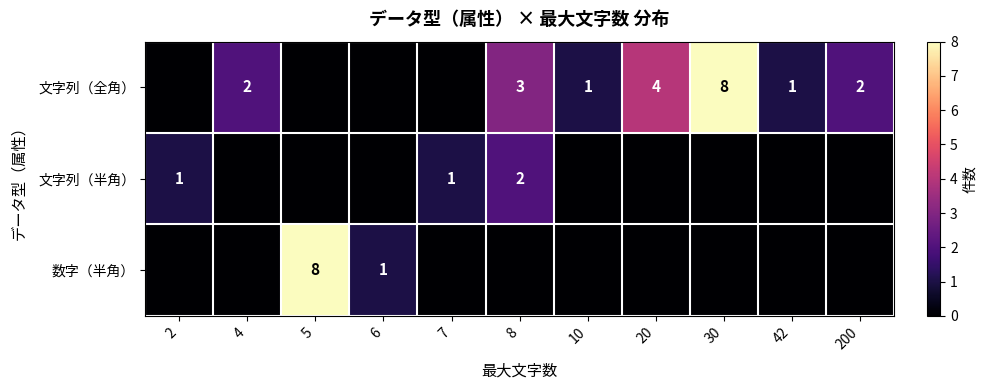

At which category is the sum across all series the highest?

5